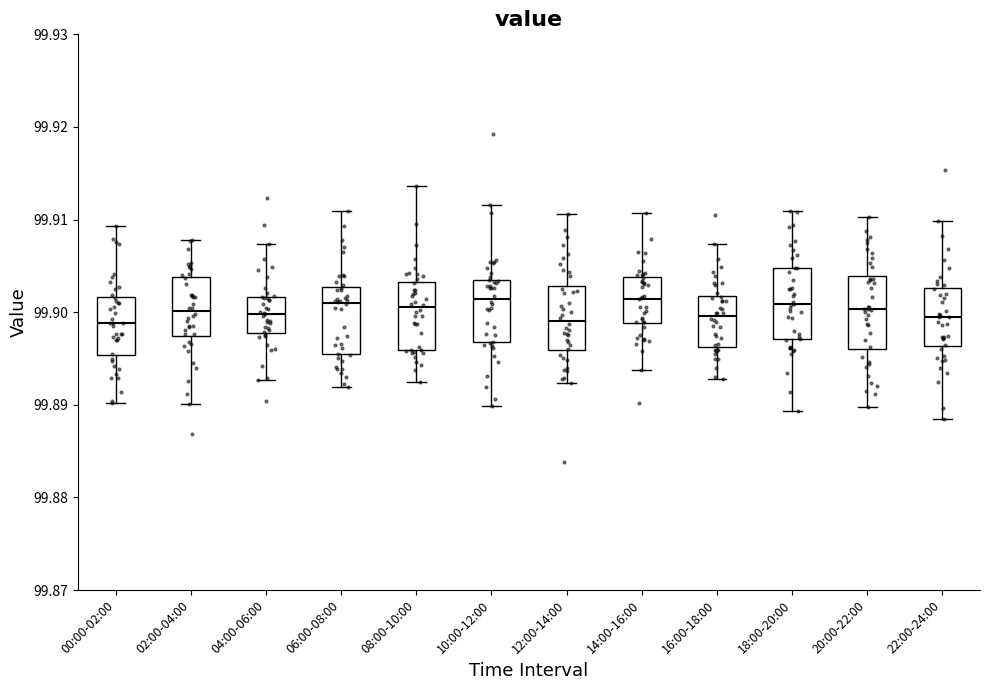

Where does the lower whisker of the box for 18:00-20:00 end on the y-axis? The values are not printed on the chart, so give them approximately, as read against the axis.

99.889